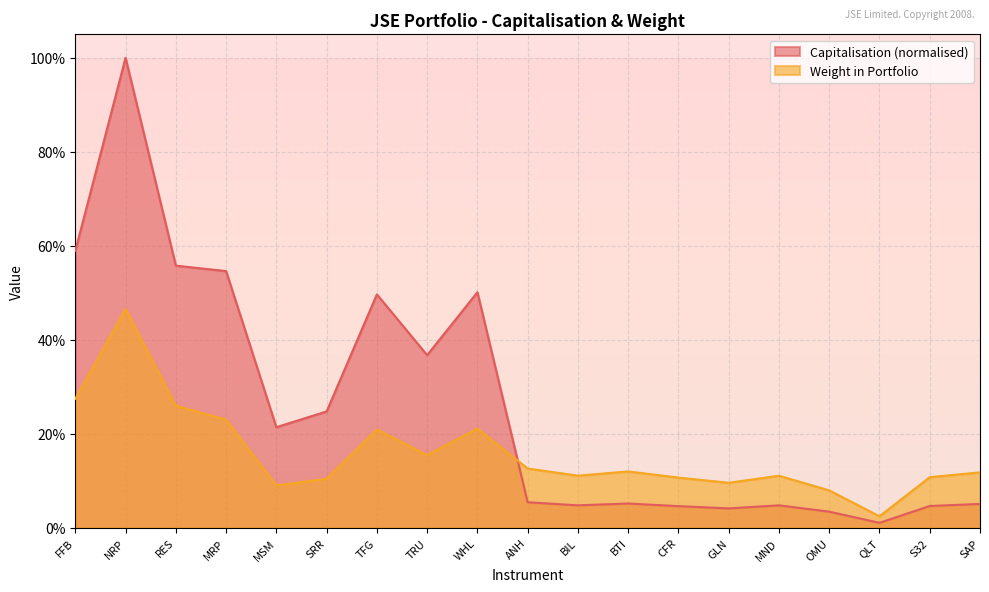

What is the label of the 7th point from the right?

CFR